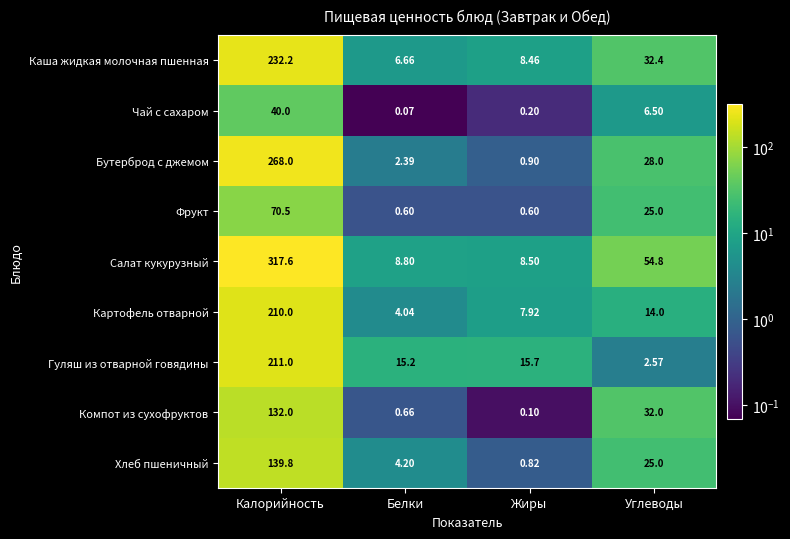

Which label corresponds to the largest value in the chart?

Калорийность